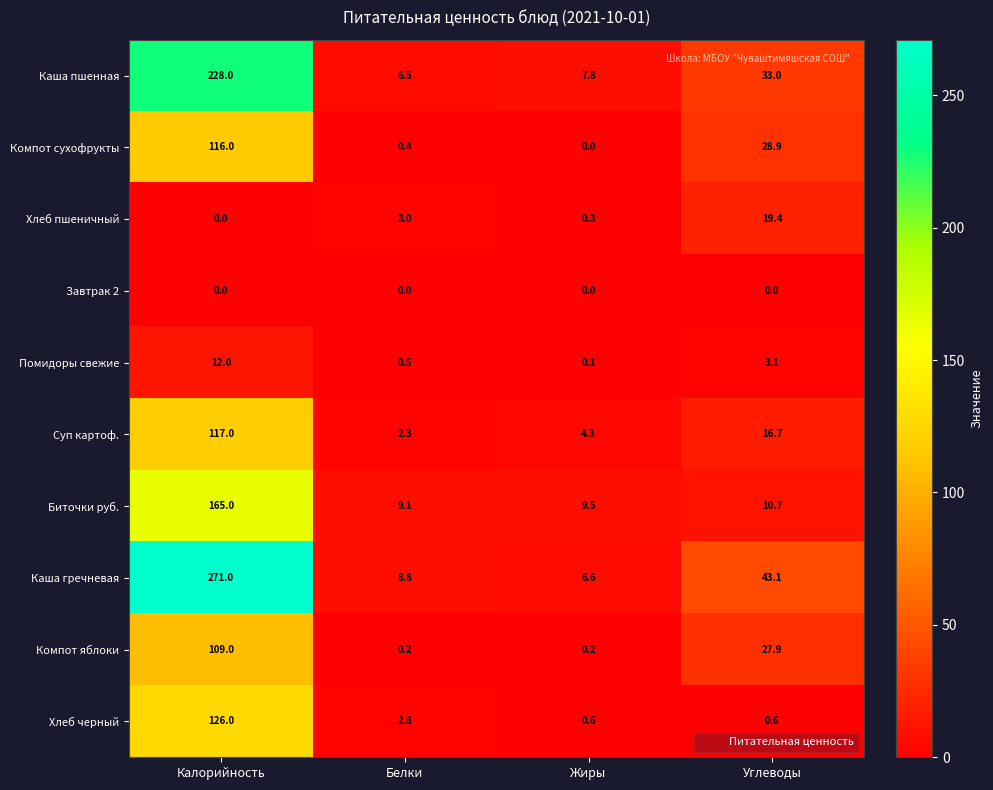

The Компот яблоки series shows 56.2 at Калорийность. True or false?

False